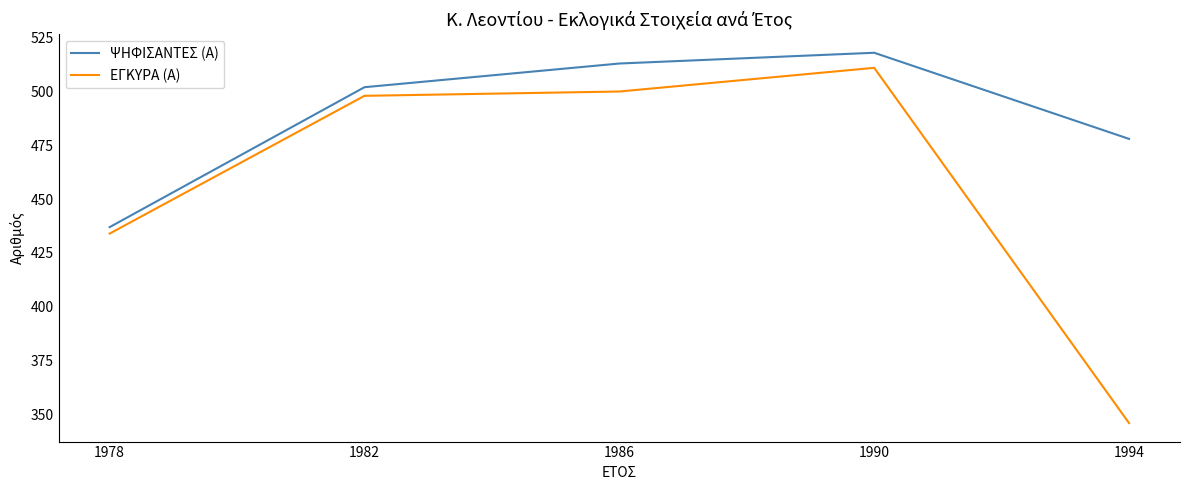

At 1978, list the series in order from largest to smallest.

ΨΗΦΙΣΑΝΤΕΣ (Α), ΕΓΚΥΡΑ (Α)